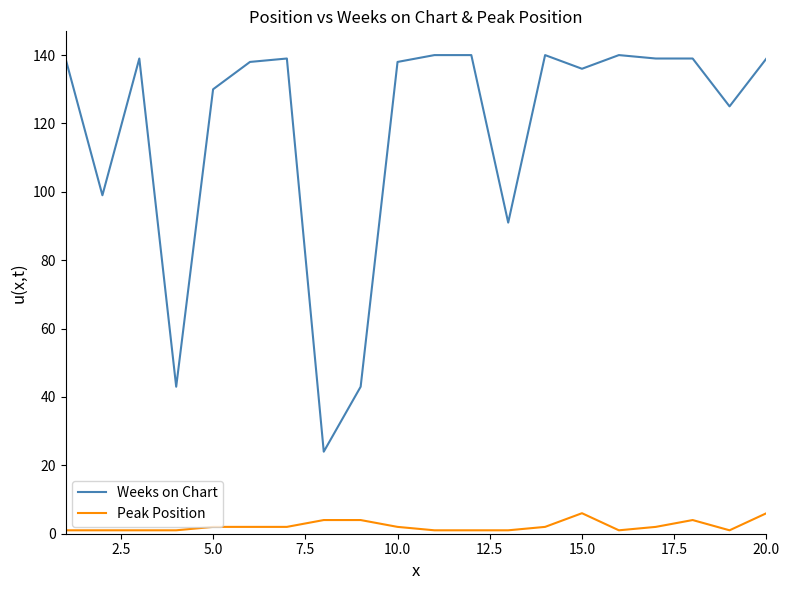

Which series has the largest total across all categories?

Weeks on Chart